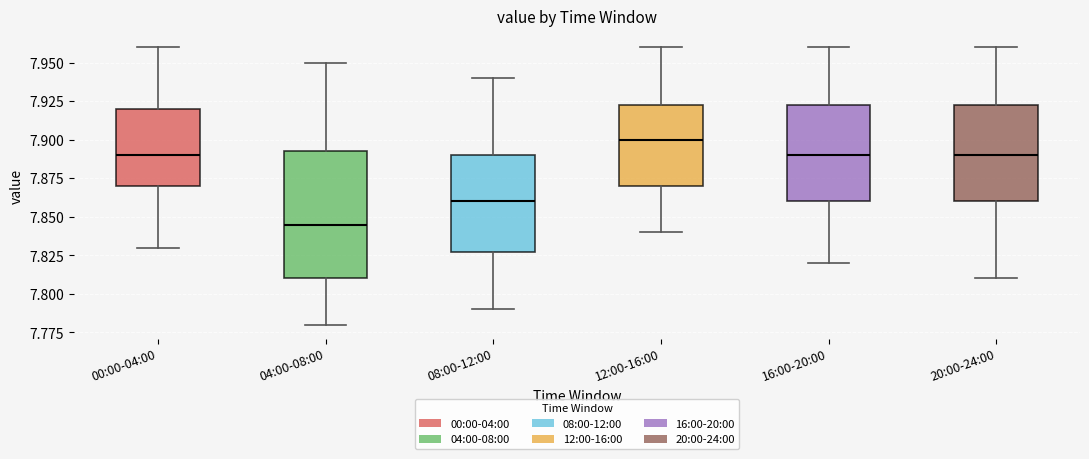

Reading left to right, transcribe this box plot: for each box, give where its median line is, the range the box spans, and where its two whiskers end, as read against the y-axis. The values are not printed on the chart, so give them approximately, as read against the axis.

00:00-04:00: median 7.890, box 7.870 to 7.920, whiskers 7.830 to 7.960
04:00-08:00: median 7.845, box 7.810 to 7.895, whiskers 7.780 to 7.950
08:00-12:00: median 7.860, box 7.830 to 7.890, whiskers 7.790 to 7.940
12:00-16:00: median 7.900, box 7.870 to 7.925, whiskers 7.840 to 7.960
16:00-20:00: median 7.890, box 7.860 to 7.925, whiskers 7.820 to 7.960
20:00-24:00: median 7.890, box 7.860 to 7.925, whiskers 7.810 to 7.960